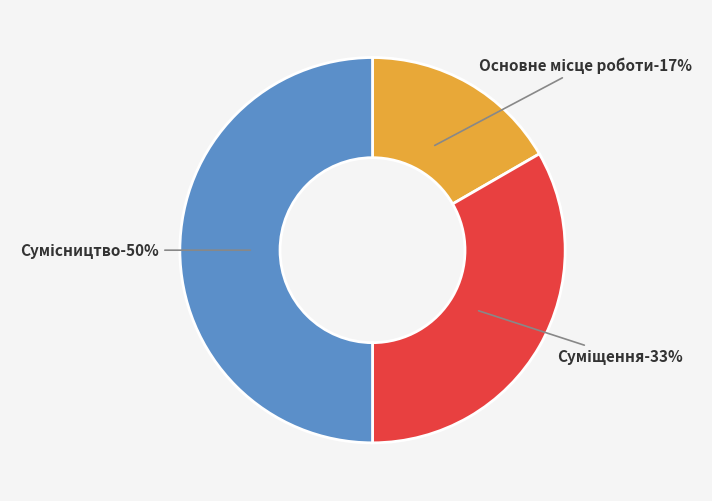

What percentage is NOT represented by Основне місце роботи?

83.3%